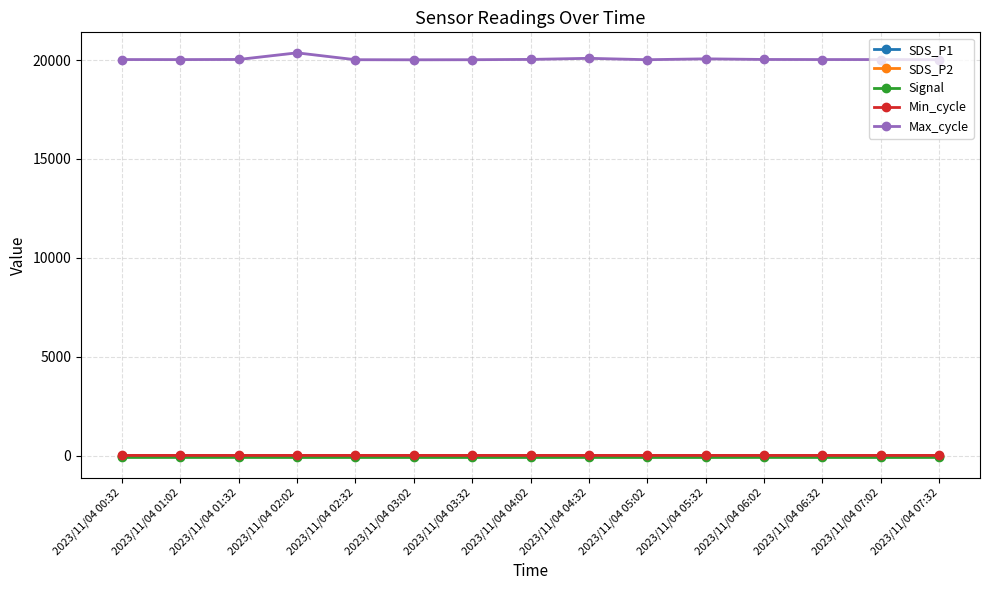

The Signal series shows -48.1 at 2023/11/04 06:02. True or false?

False